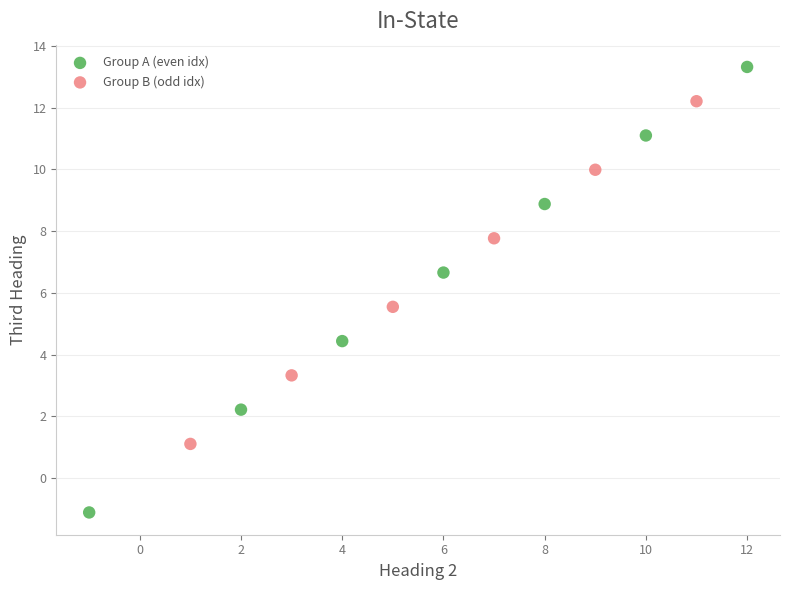

Which series has the widest spread of Y values?

Group A (even idx)